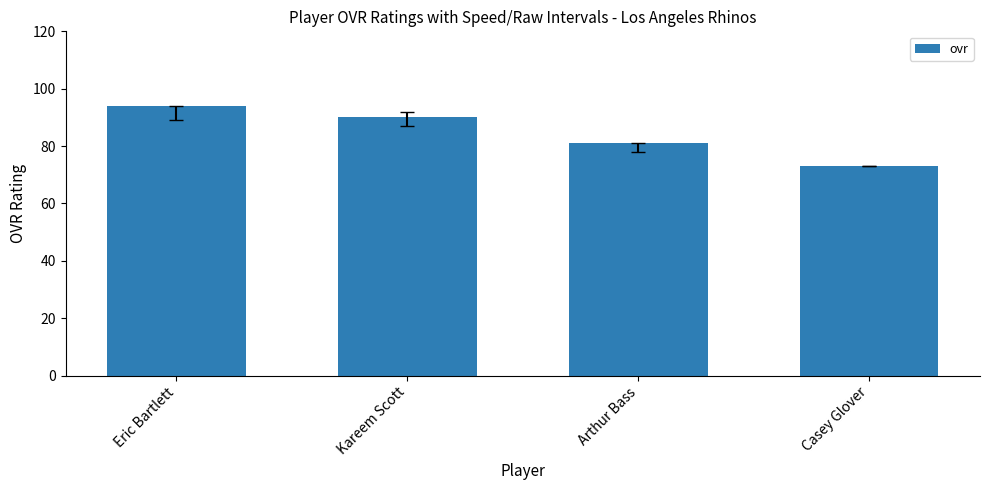

Which category has the highest value across all series?

Eric Bartlett